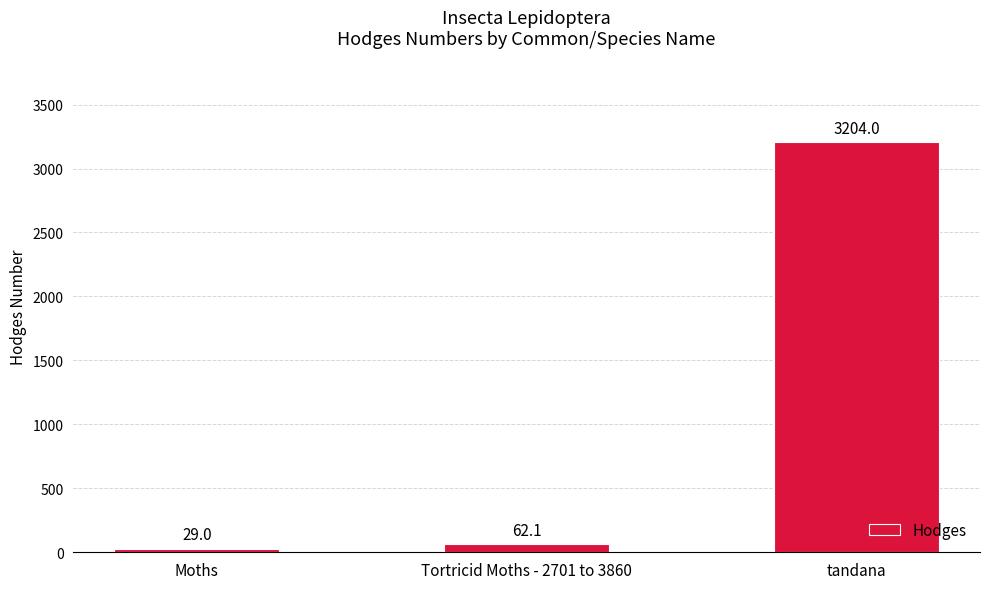

What is the change in value from Moths to tandana?

+3175.0